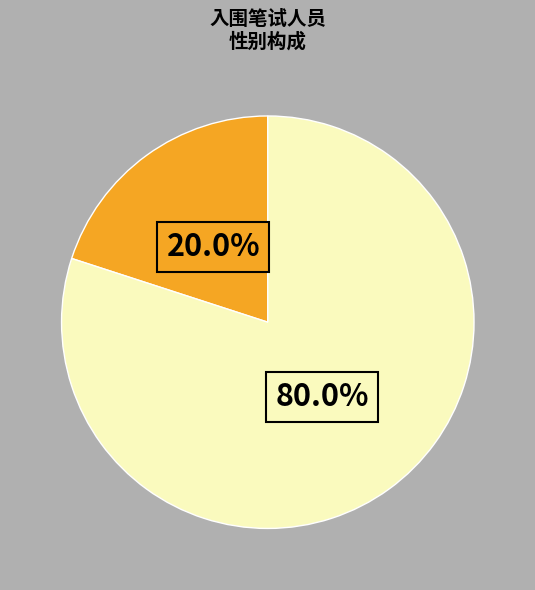

Does any single category account for the majority?

Yes